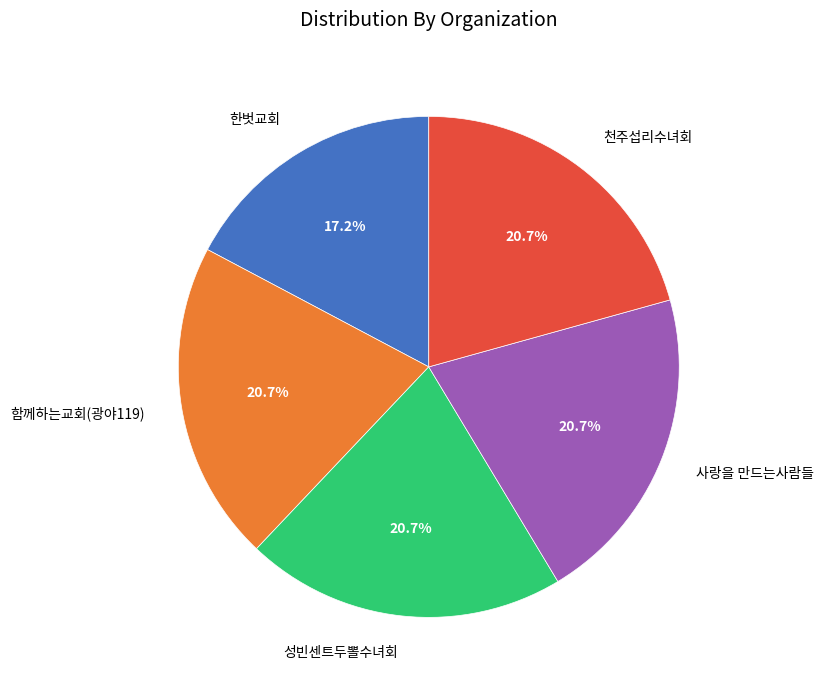

Does any single category account for the majority?

No